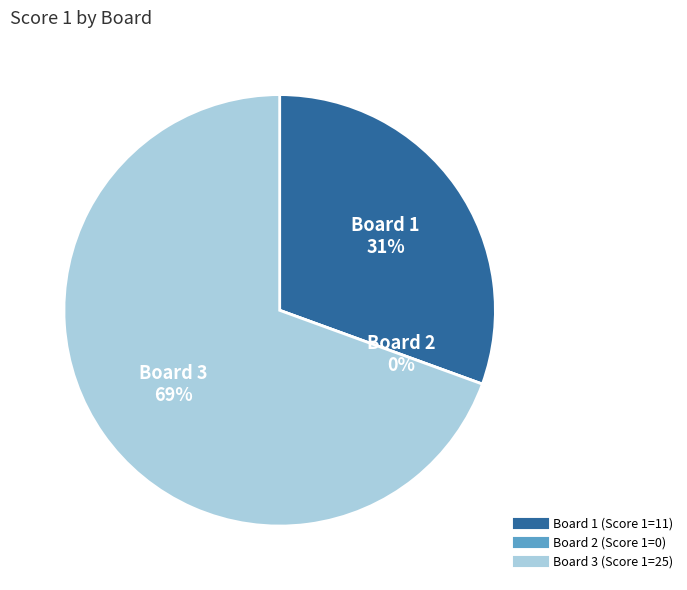

Is 3 the majority of the pie?

Yes